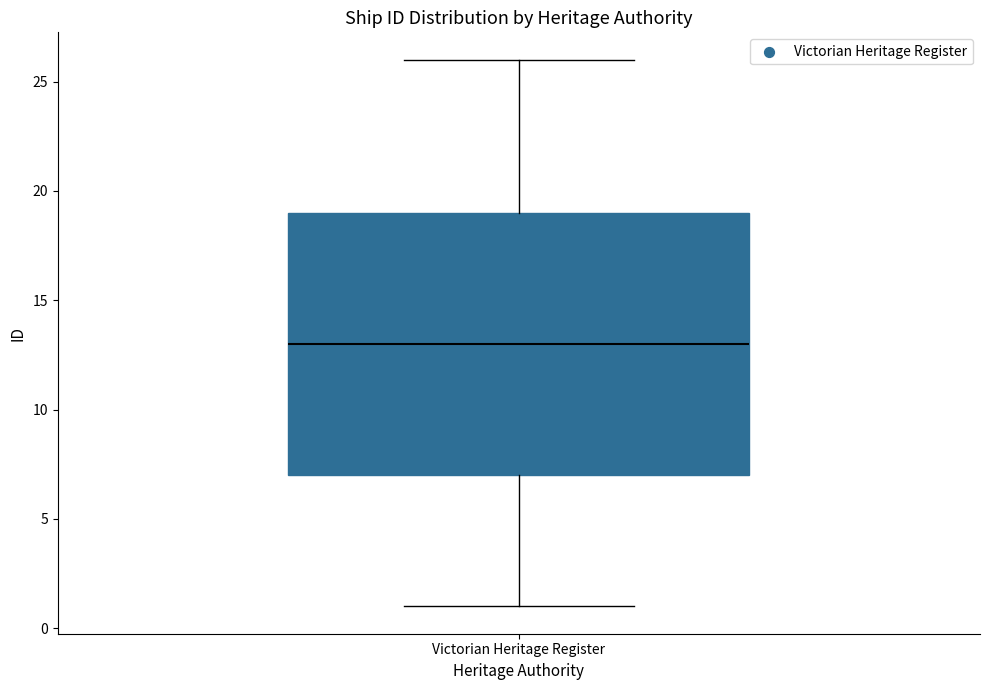

Where does the median line of the box for Victorian Heritage Register sit on the y-axis? The values are not printed on the chart, so give them approximately, as read against the axis.

13